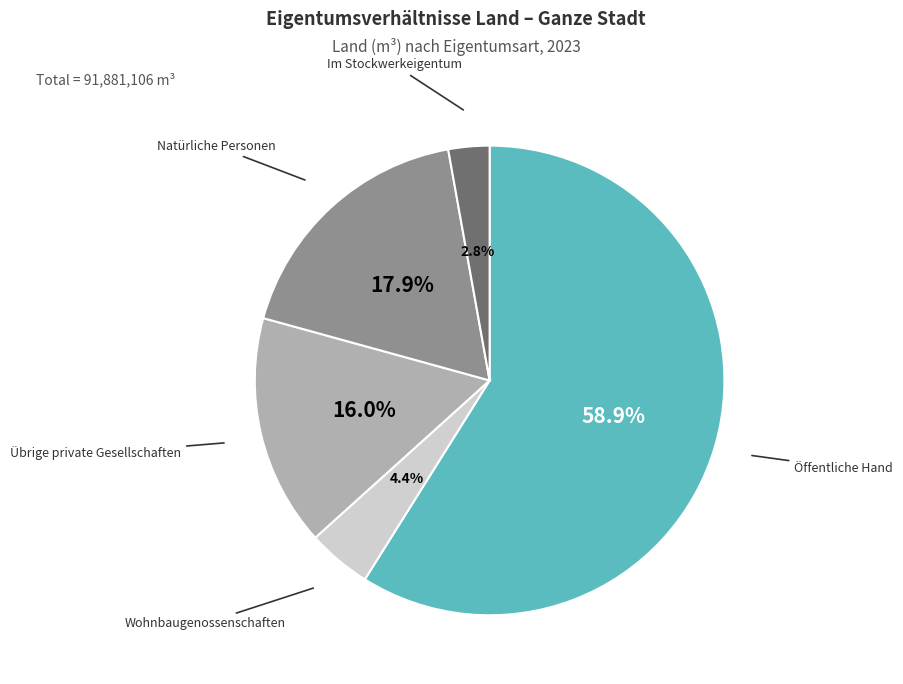

Does any single category account for the majority?

Yes